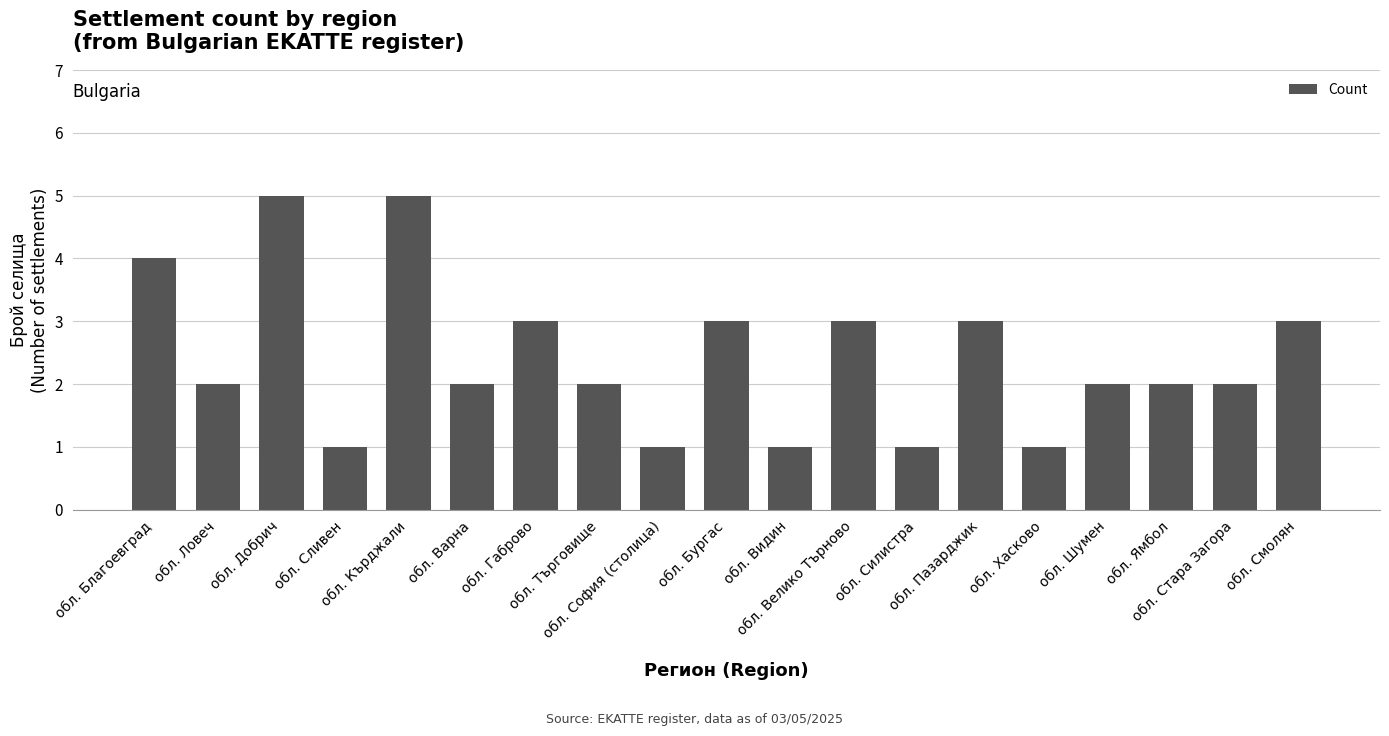

What is the average value?

2